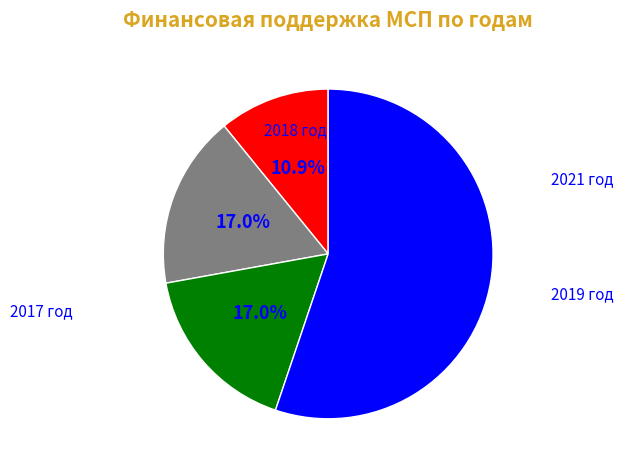

Is there any slice that represents more than half of the pie?

Yes